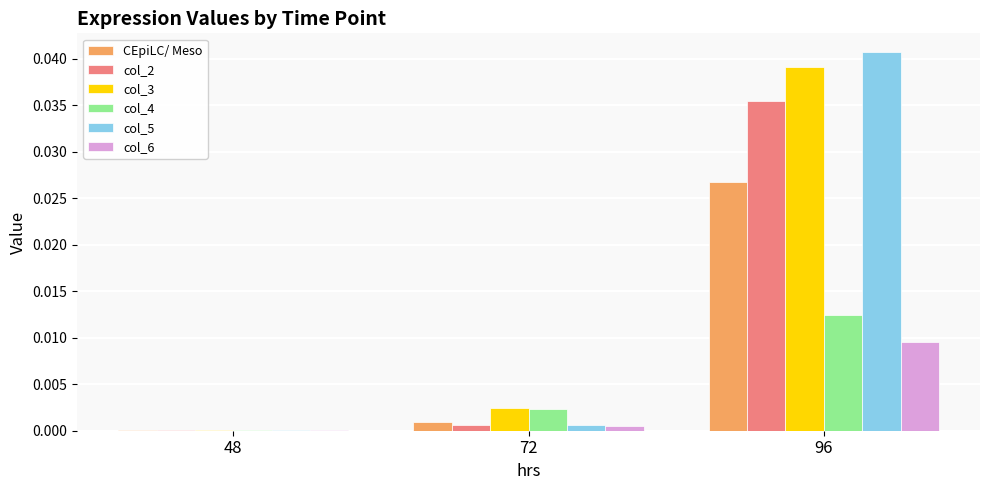

At which label does CEpiLC/ Meso reach its peak?

96